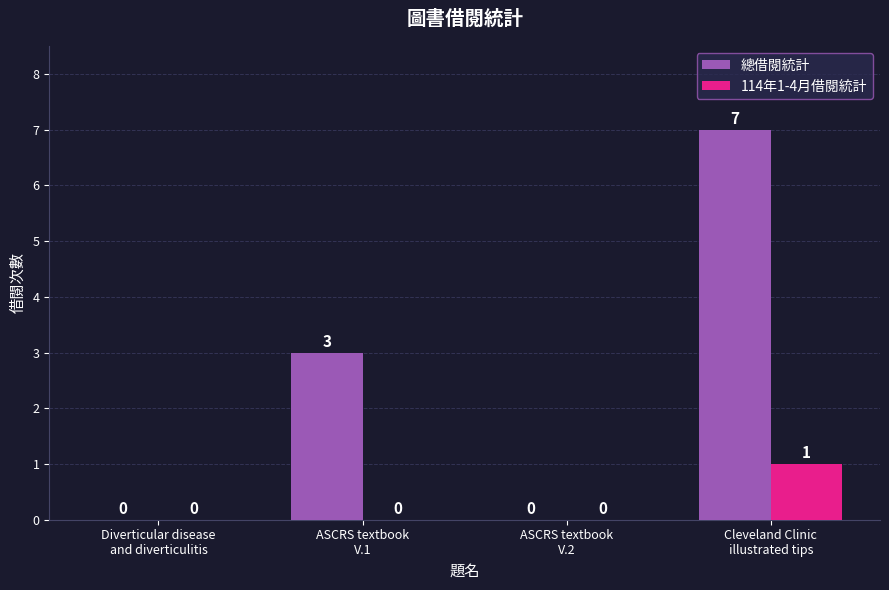

What is the spread (max minus min) of values at Cleveland Clinic
illustrated tips?

6